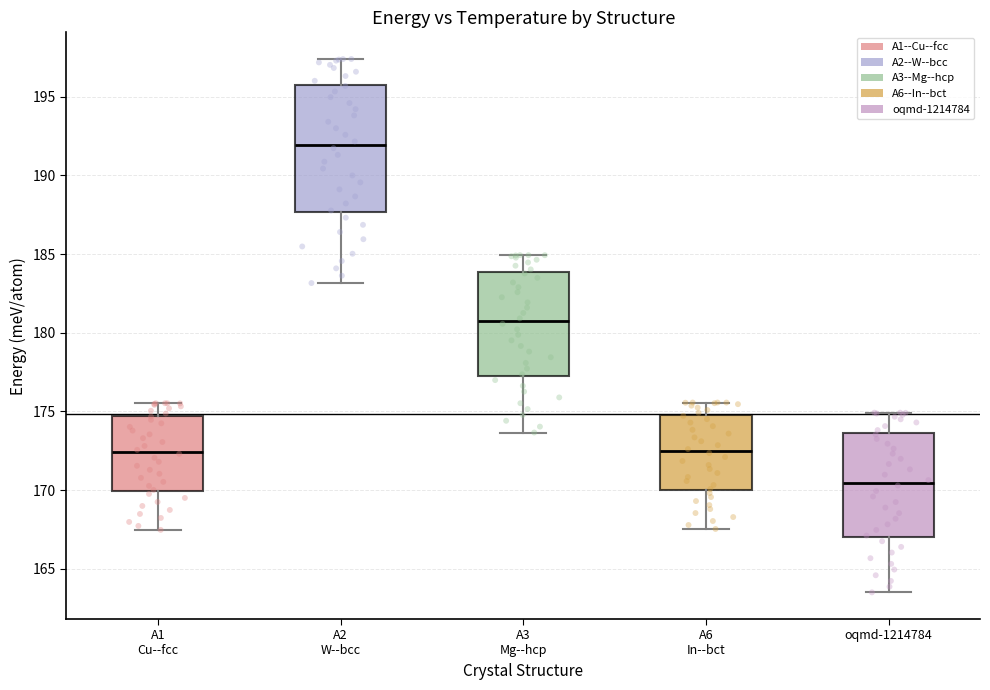

Where does the median line of the box for A6 In--bct sit on the y-axis? The values are not printed on the chart, so give them approximately, as read against the axis.

172.5